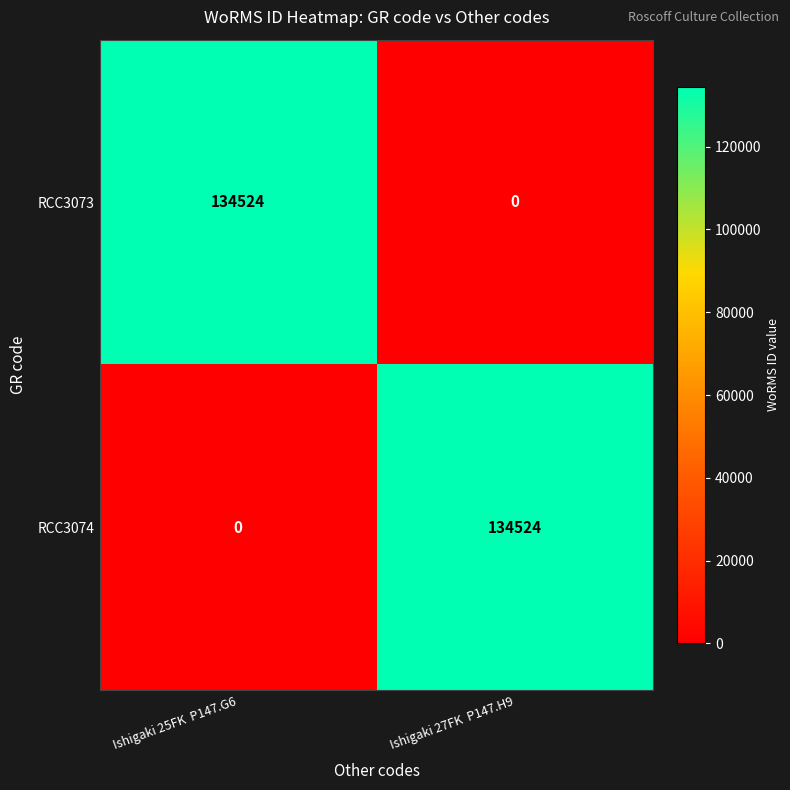

At Ishigaki 27FK  P147.H9, list the series in order from largest to smallest.

RCC3074, RCC3073